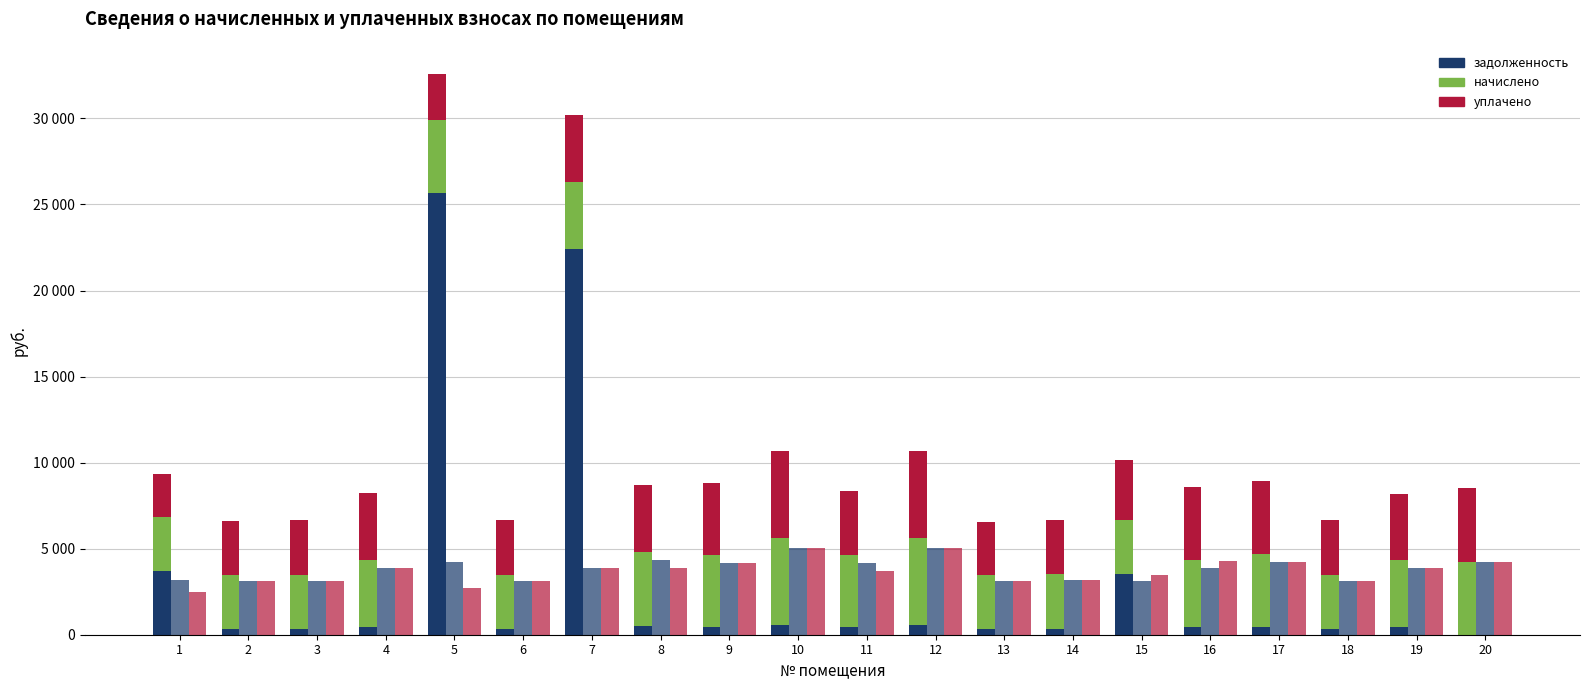

Which label corresponds to the smallest value in the chart?

20